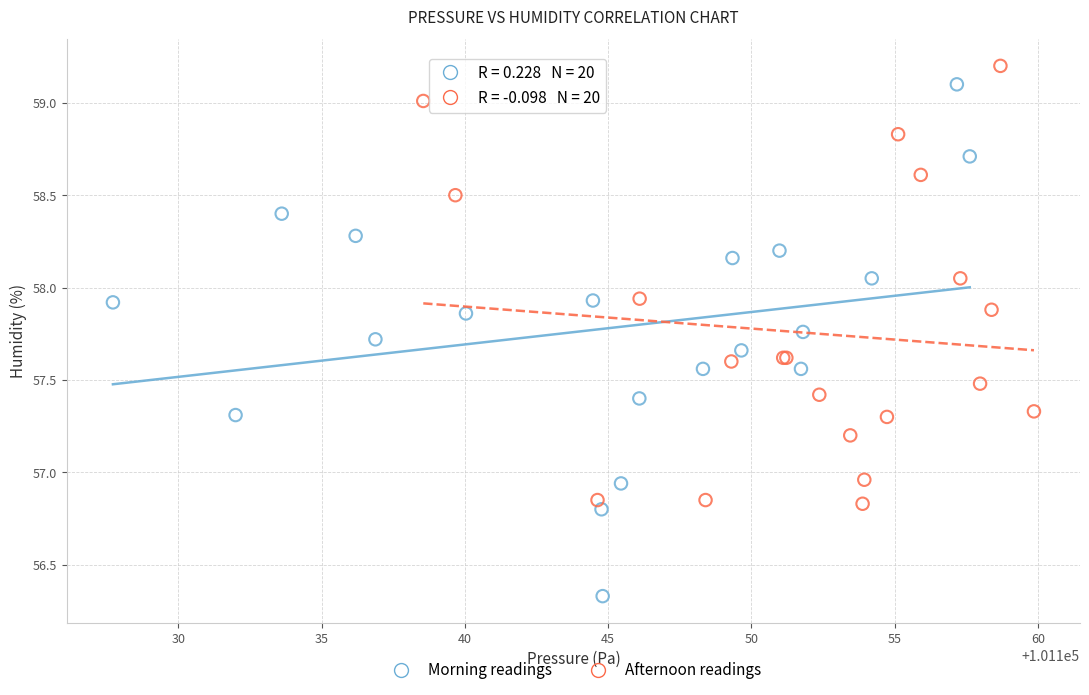

Which series contains the lowest Y value?

Morning readings